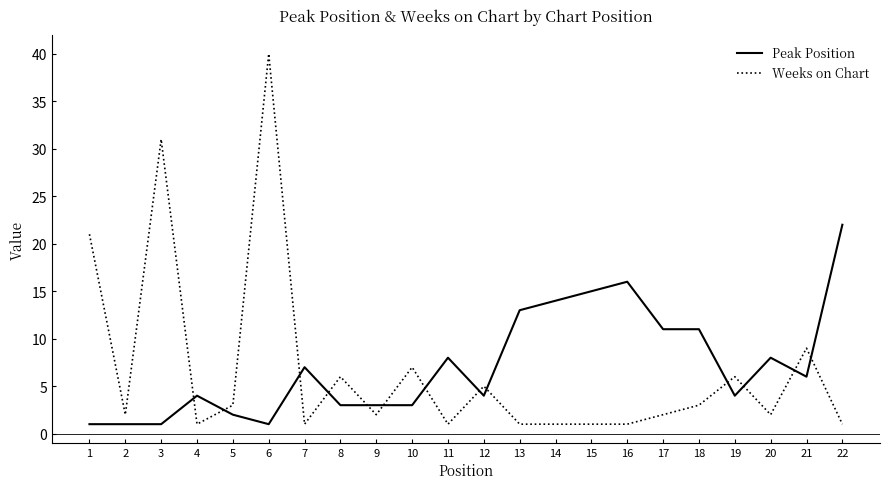

Where do Peak Position and Weeks on Chart first cross each other?

3 and 4